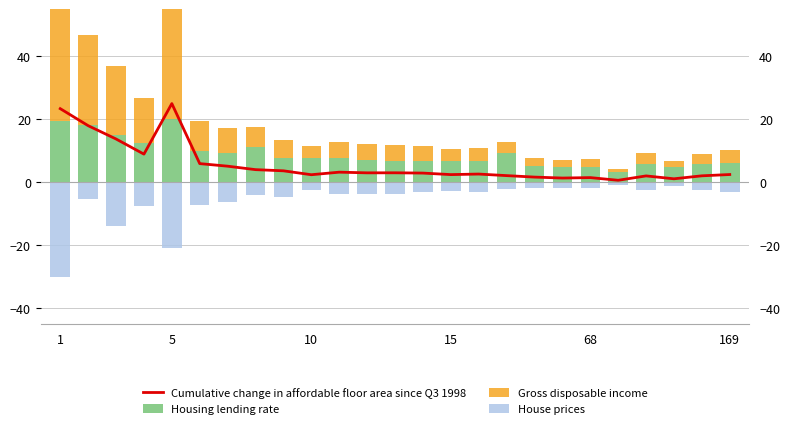

What is the sum of all Housing lending rate values?

222.5